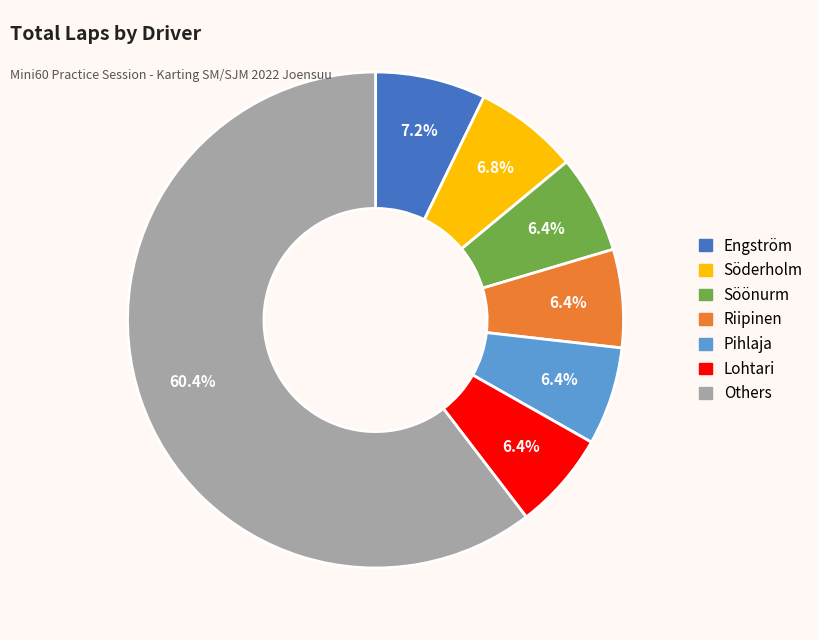

Does any single category account for the majority?

Yes